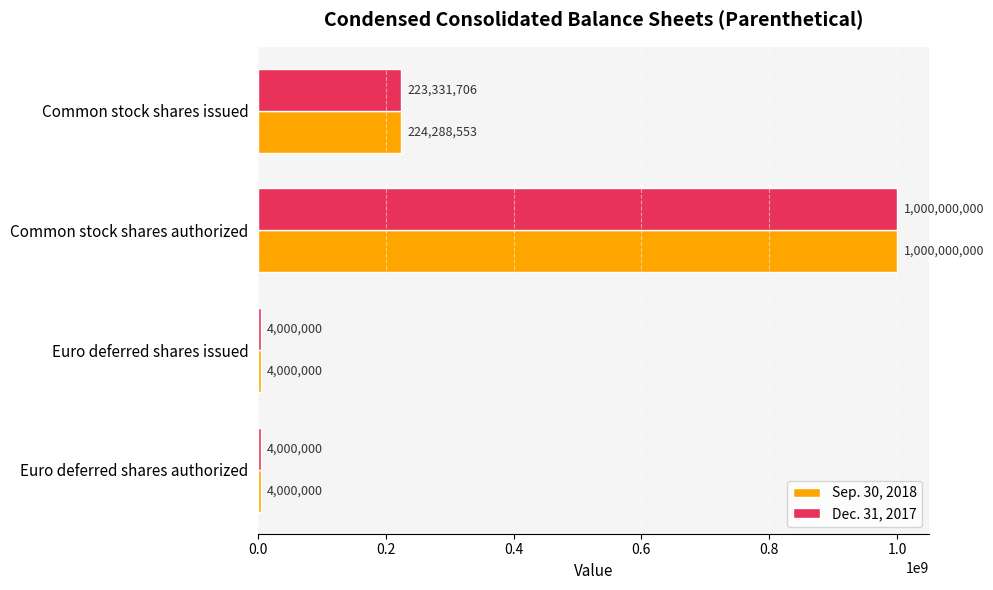

What is the difference between the maximum and second lowest values in the Dec. 31, 2017 series?

996000000